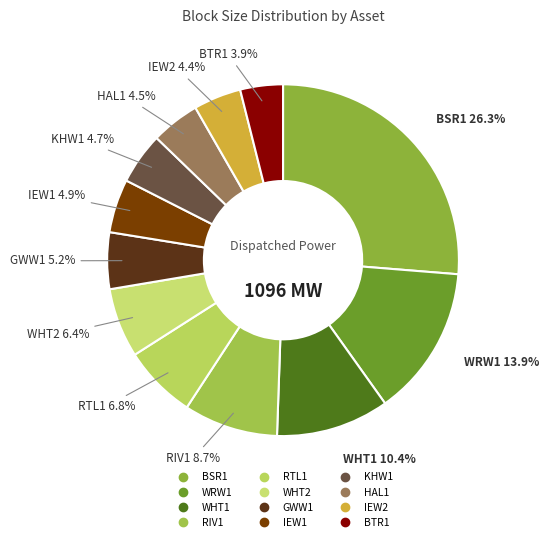

What is the ratio of the value at GWW1 to the value at IEW1?

1.1